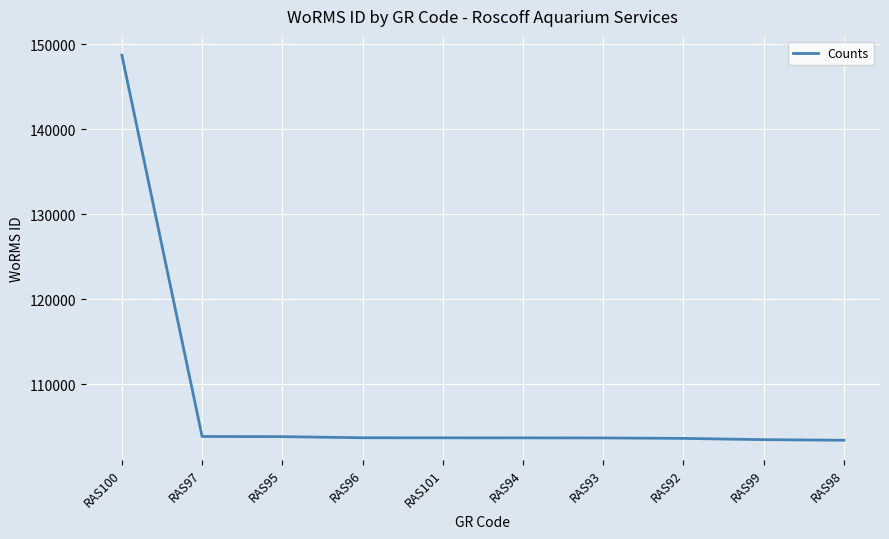

What is the sum of the values at RAS99 and RAS101?

207233